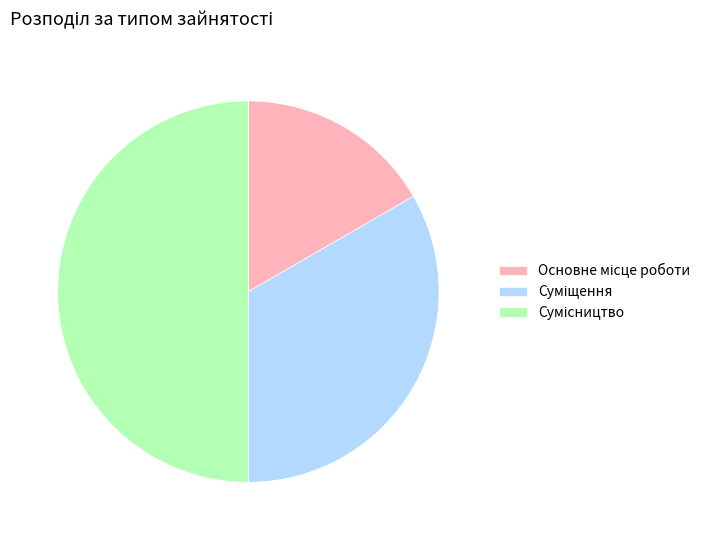

The Основне місце роботи slice represents 17% of the pie. True or false?

True